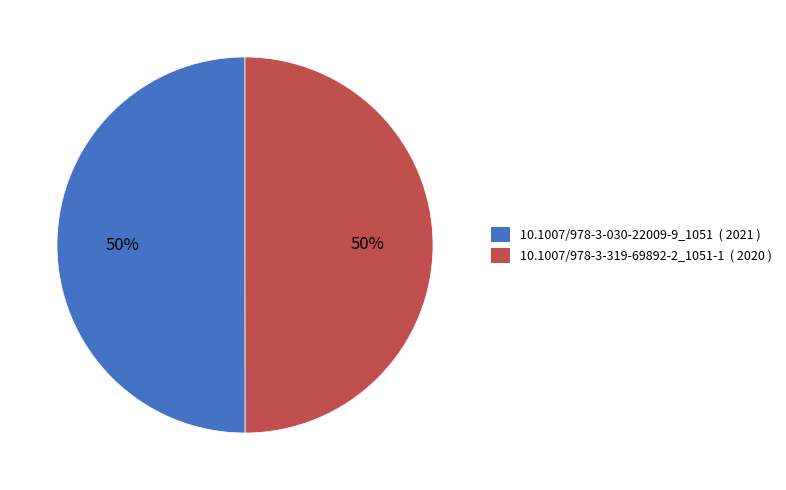

How many slices are in this pie chart?

2